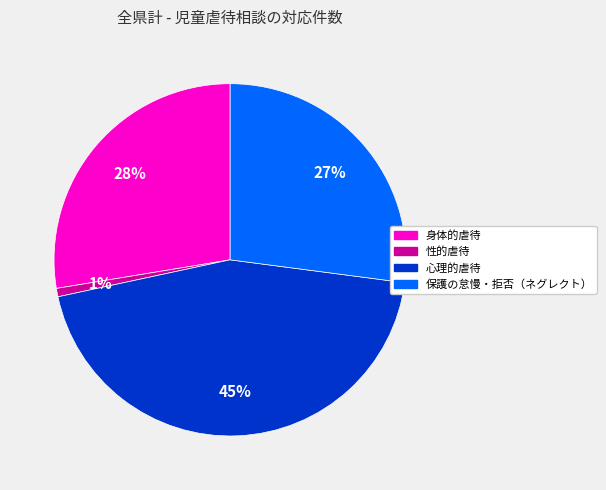

Is it true that 性的虐待 is 1% of the pie?

True